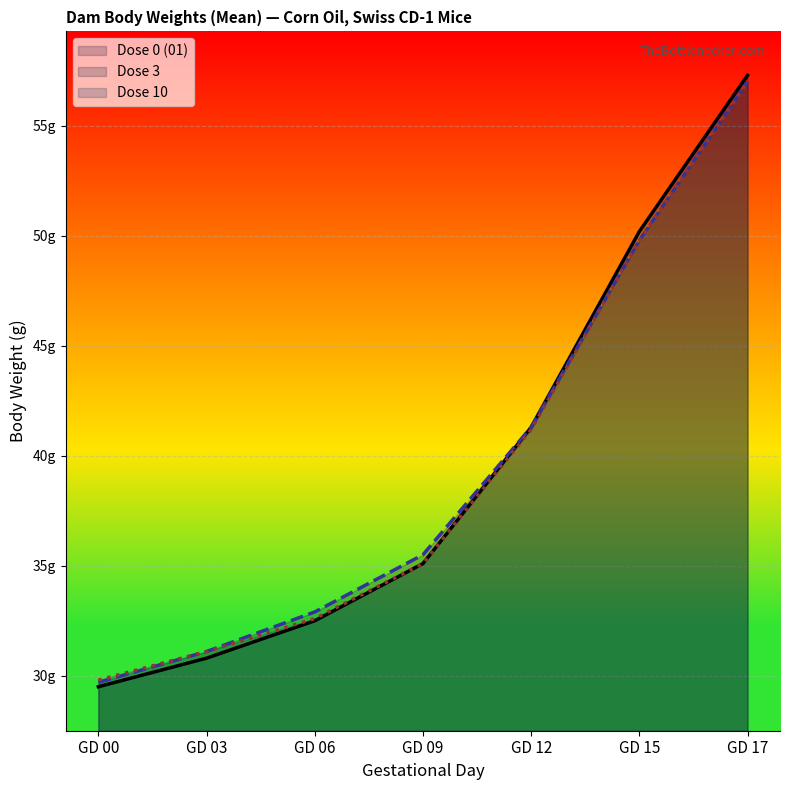

What is the total value across all series at GD 15?

149.8